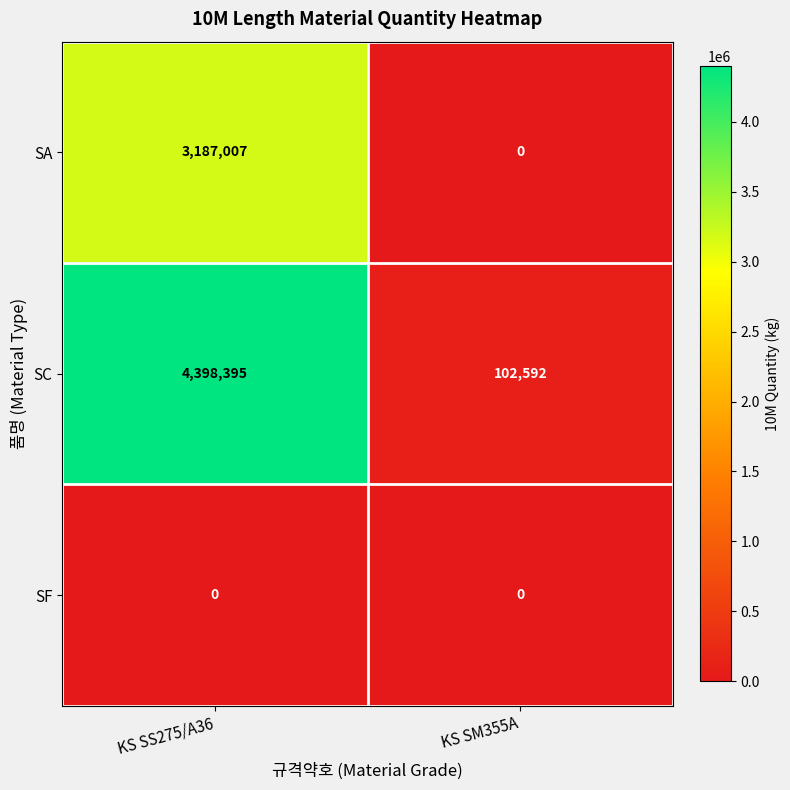

At which label is SA closest to 1593503?

KS SM355A